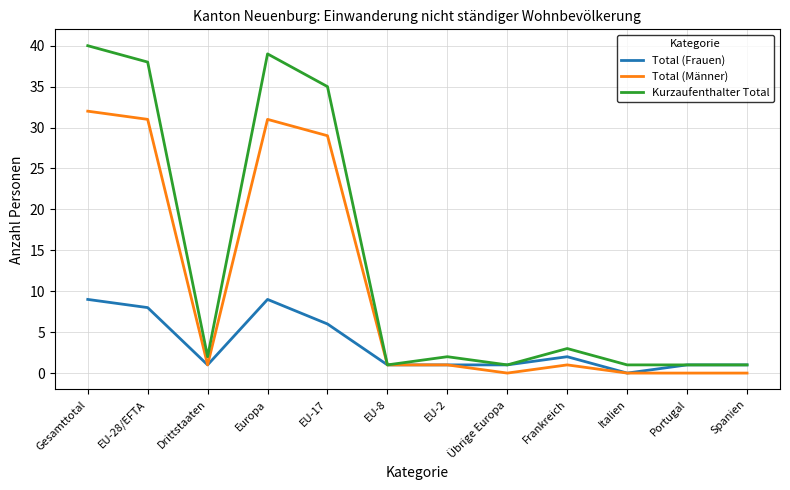

Rank the series by their maximum value, from lowest to highest.

Total (Frauen), Total (Männer), Kurzaufenthalter Total